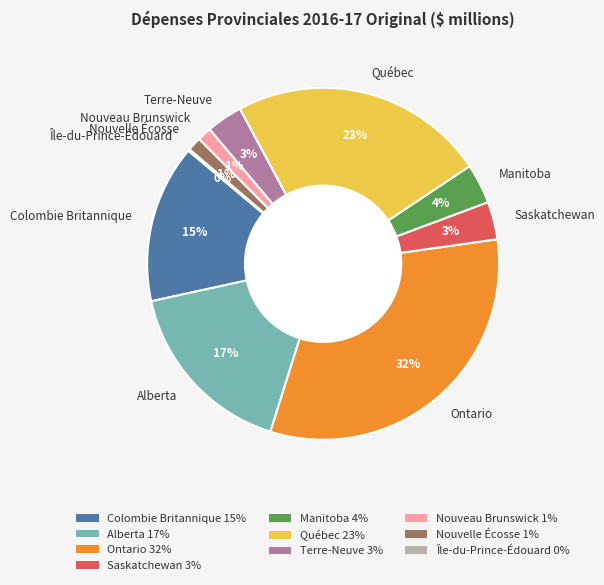

To the nearest percent, what is the difference between the largest and smallest slice percentages?

32%